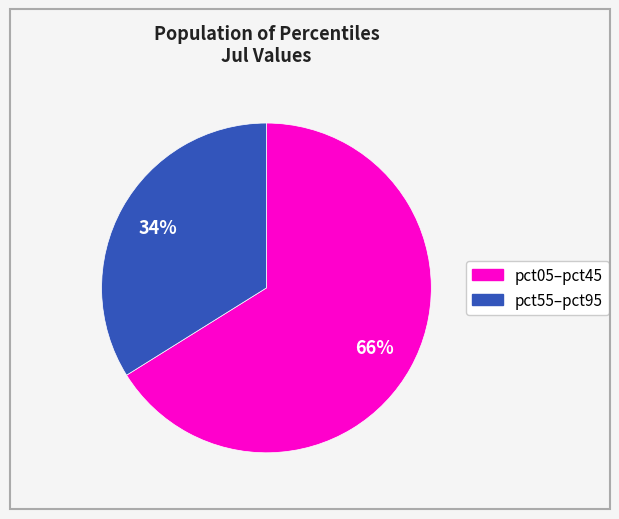

Does any single category account for the majority?

Yes